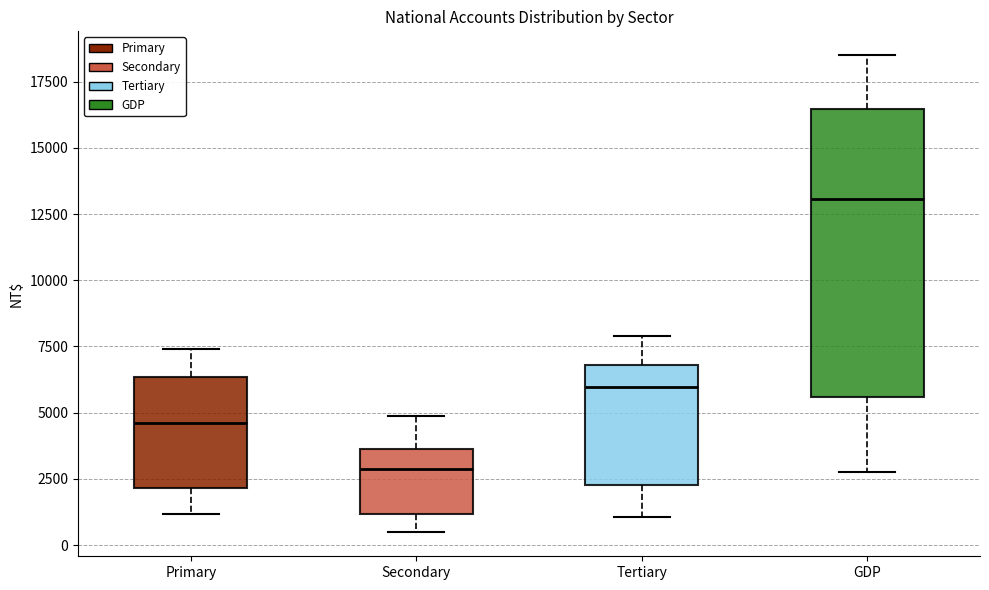

Reading left to right, transcribe this box plot: for each box, give where its median line is, the range the box spans, and where its two whiskers end, as read against the y-axis. The values are not printed on the chart, so give them approximately, as read against the axis.

Primary: median 4500, box 2000 to 6500, whiskers 1000 to 7500
Secondary: median 3000, box 1000 to 3500, whiskers 500 to 5000
Tertiary: median 6000, box 2500 to 7000, whiskers 1000 to 8000
GDP: median 13000, box 5500 to 16500, whiskers 3000 to 18500